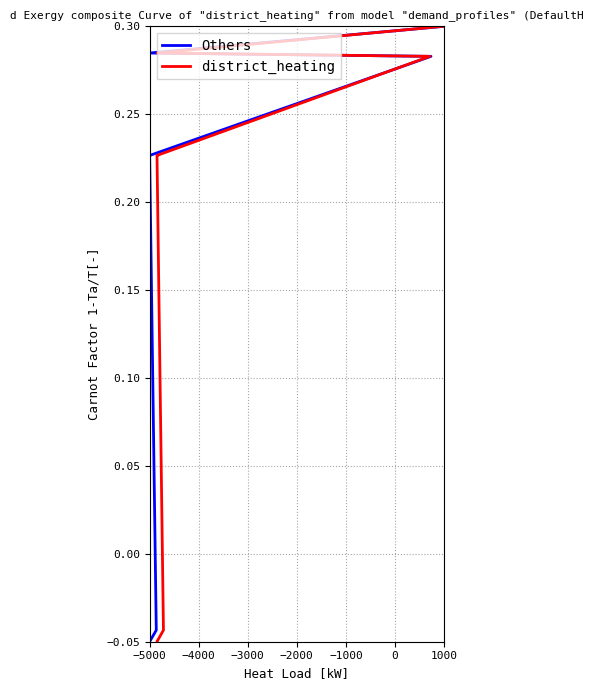

Which series has the largest total across all categories?

Others